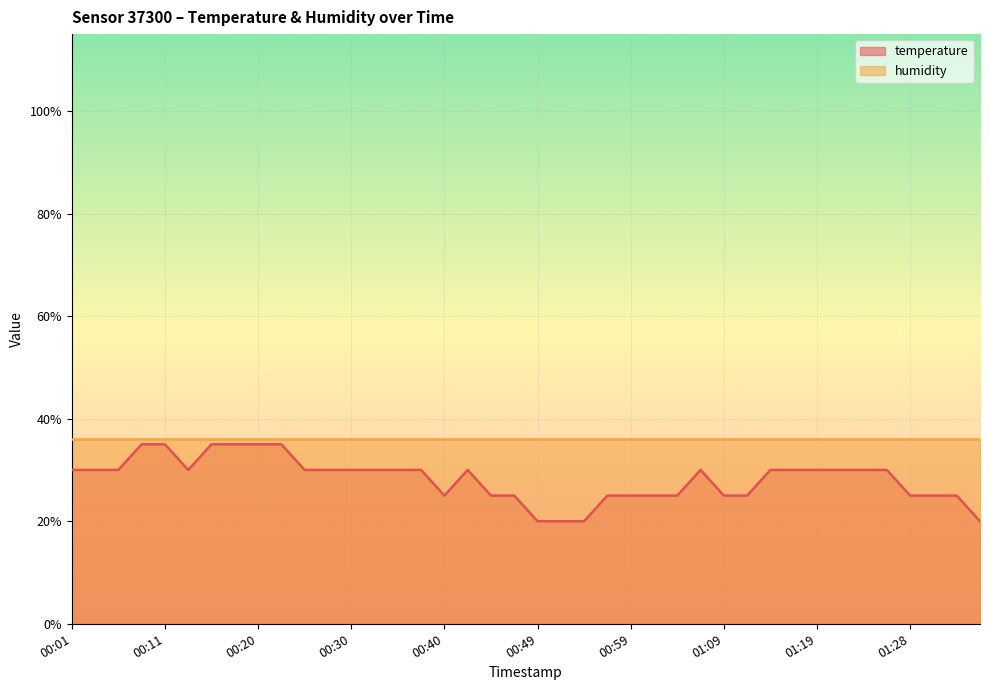

How many interior local valleys (lower than both neighbors) does the data have?

2